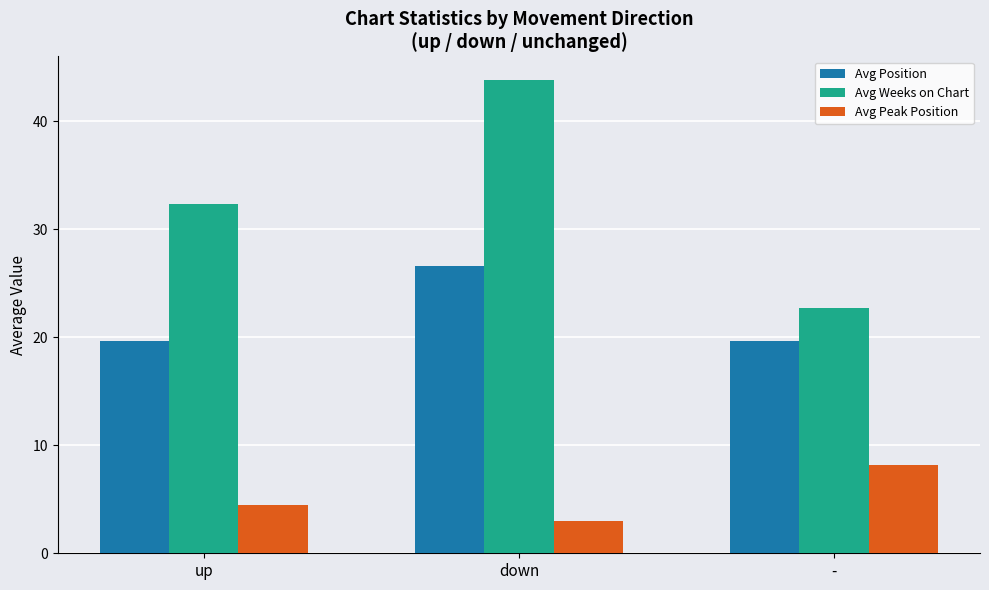

Which series changed the most between up and -?

Avg Weeks on Chart